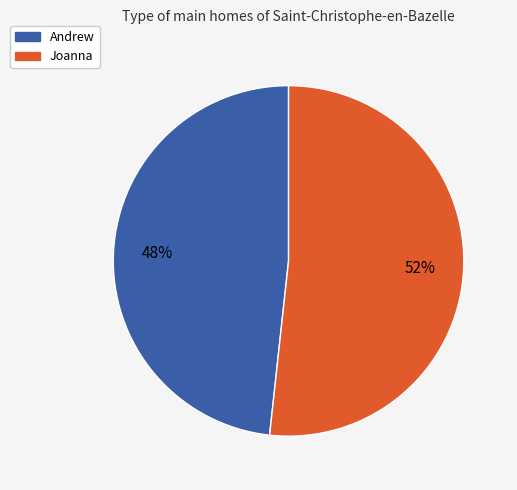

How many segments does this pie chart have?

2